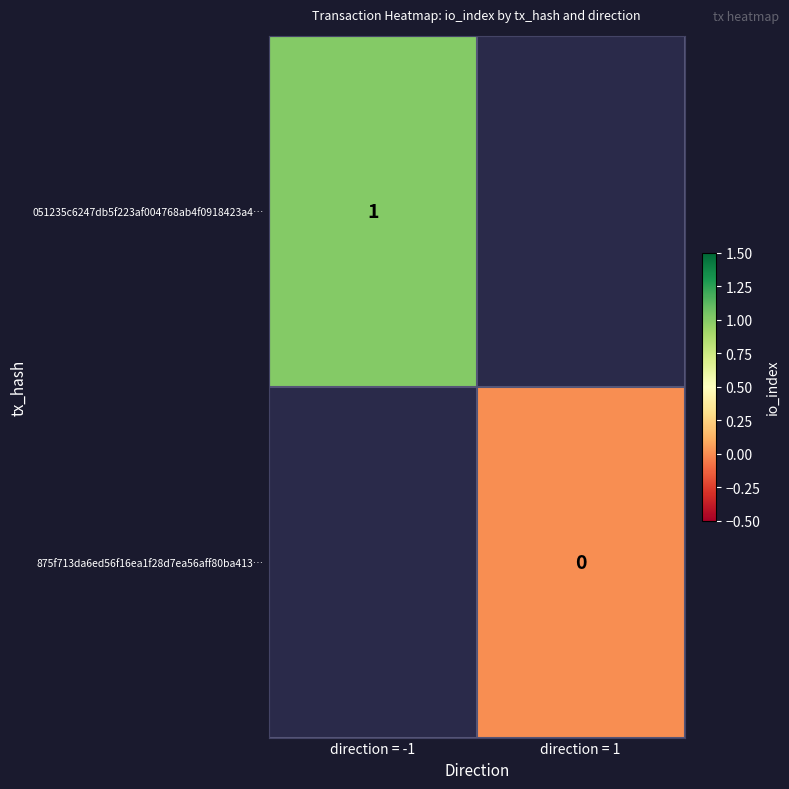

The 051235c6247db5f223af004768ab4f0918423a4… series shows 0 at direction = -1. True or false?

False